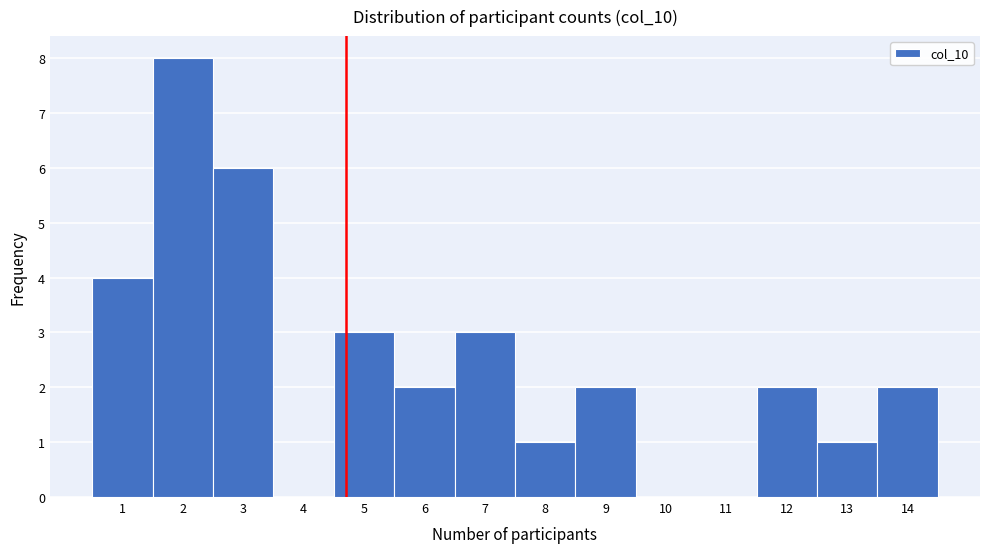

Reading right to left, list all the values displayed in this chart.

14=2	13=1	12=2	11=0	10=0	9=2	8=1	7=3	6=2	5=3	4=0	3=6	2=8	1=4